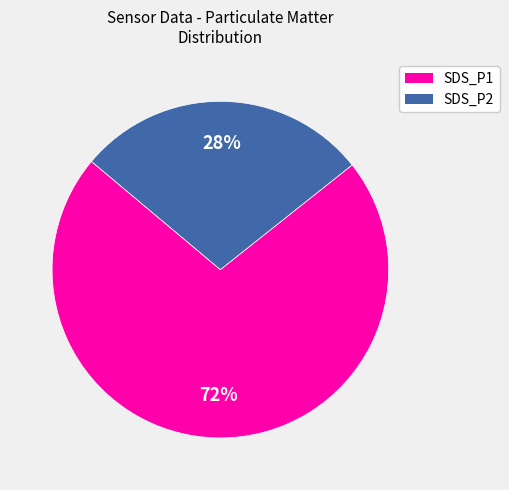

To the nearest percent, what is the average slice percentage?

50%